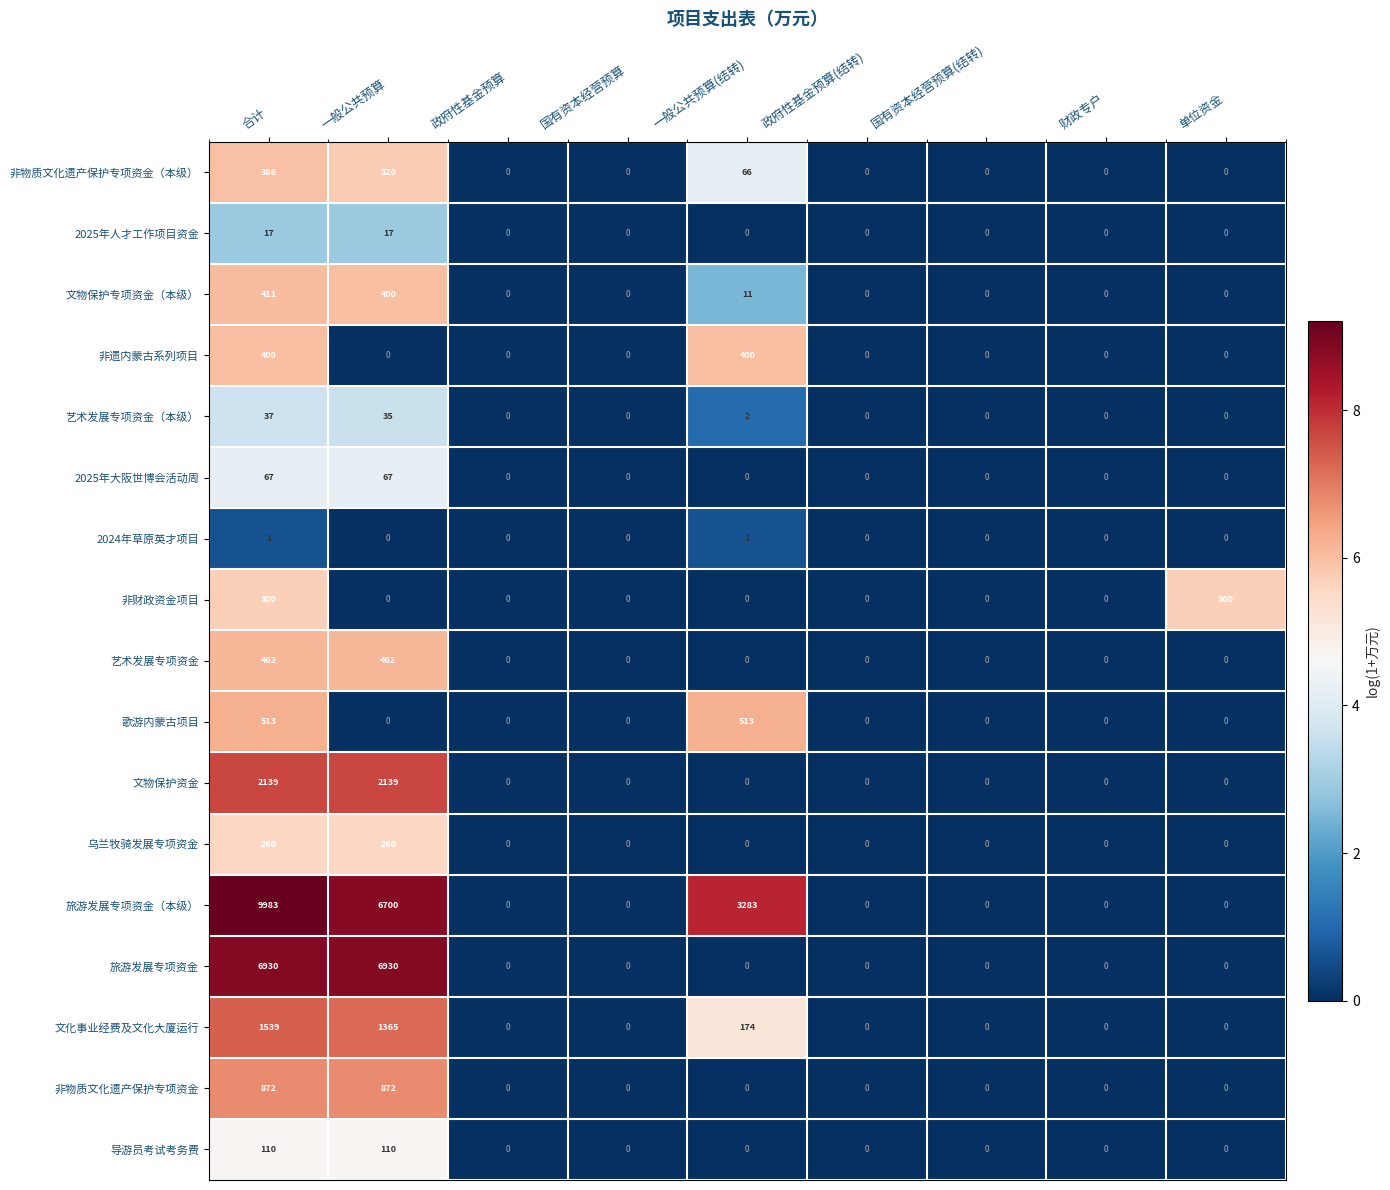

What is the sum of all 非物质文化遗产保护专项资金 values?

1744